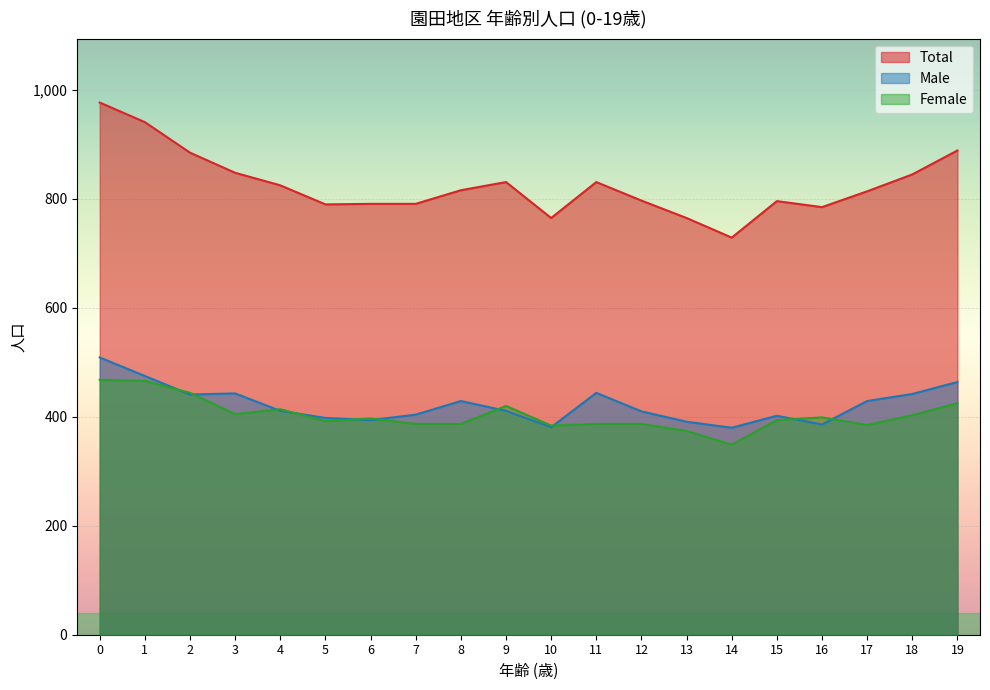

Reading left to right, list all the values displayed in this chart.

Female: 468	466	444	405	414	392	397	387	387	420	384	387	387	374	349	394	399	385	403	425
Male: 509	475	441	443	411	398	394	404	429	411	381	444	410	391	380	402	386	429	442	464
Total: 977	941	885	848	825	790	791	791	816	831	765	831	797	765	729	796	785	814	845	889